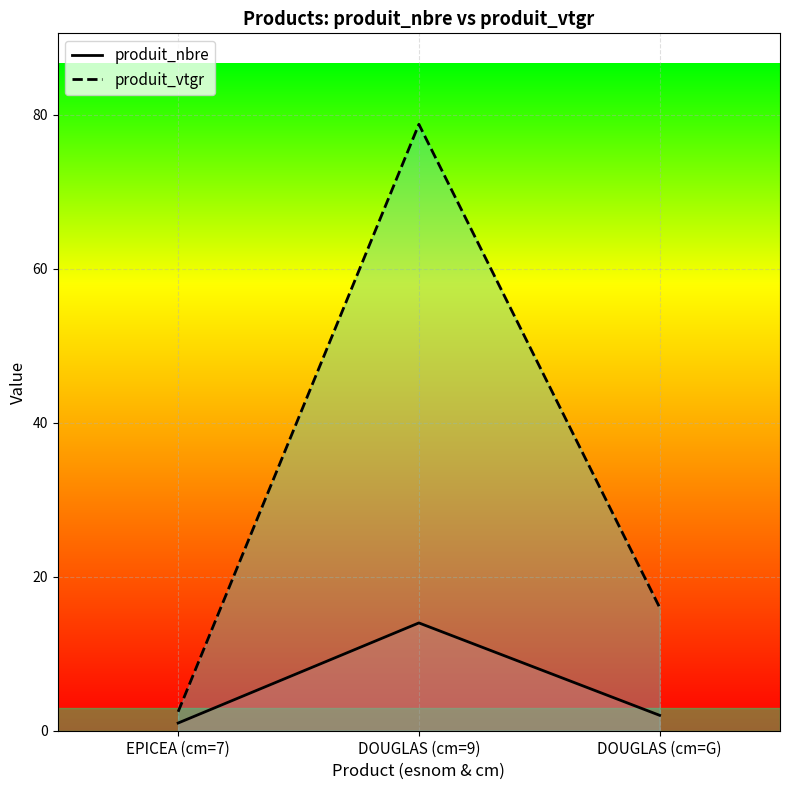

What is the spread (max minus min) of values at DOUGLAS (cm=G)?

14.0